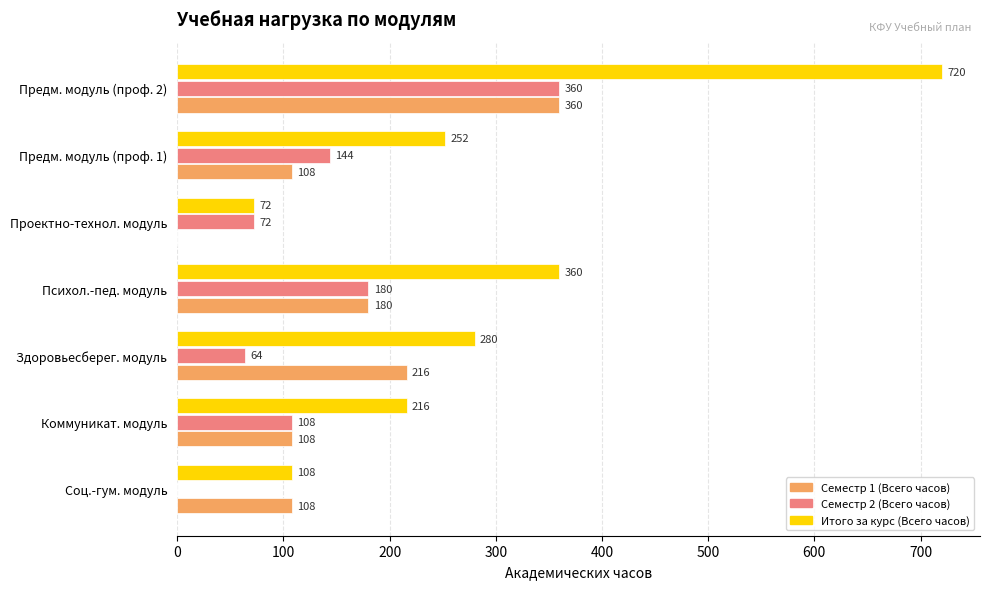

The Семестр 2 (Всего часов) series shows 144 at Предм. модуль (проф. 1). True or false?

True